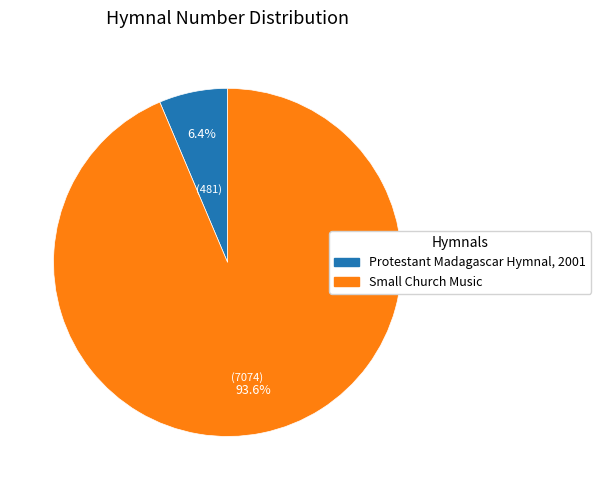

To the nearest percent, what is the average slice percentage?

50%